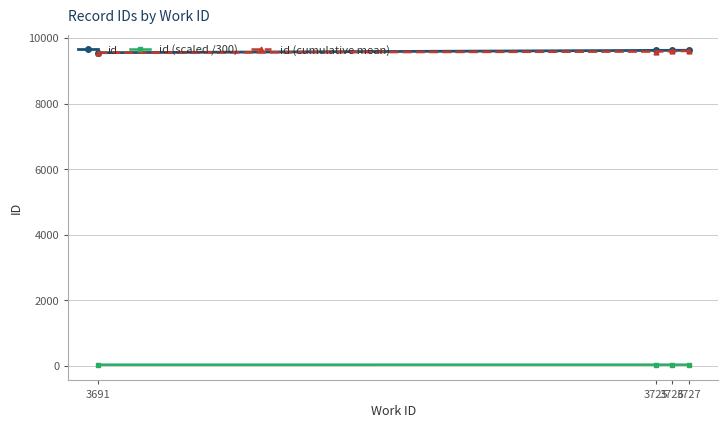

Is the value of id (scaled /300) at 3691 greater than the value of id at 3691?

No